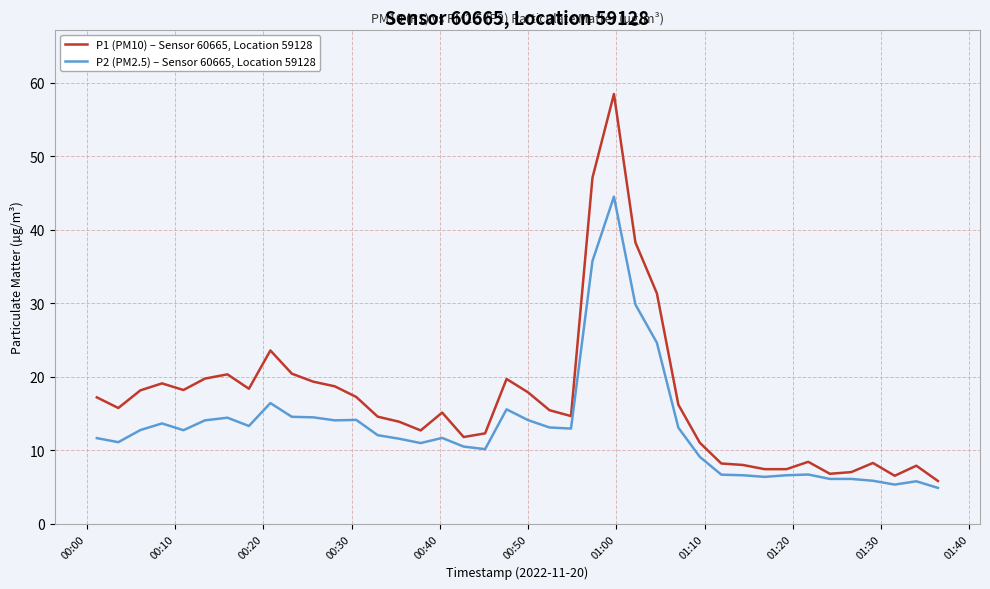

What is the minimum value for P1 (PM10) – Sensor 60665, Location 59128?

5.8